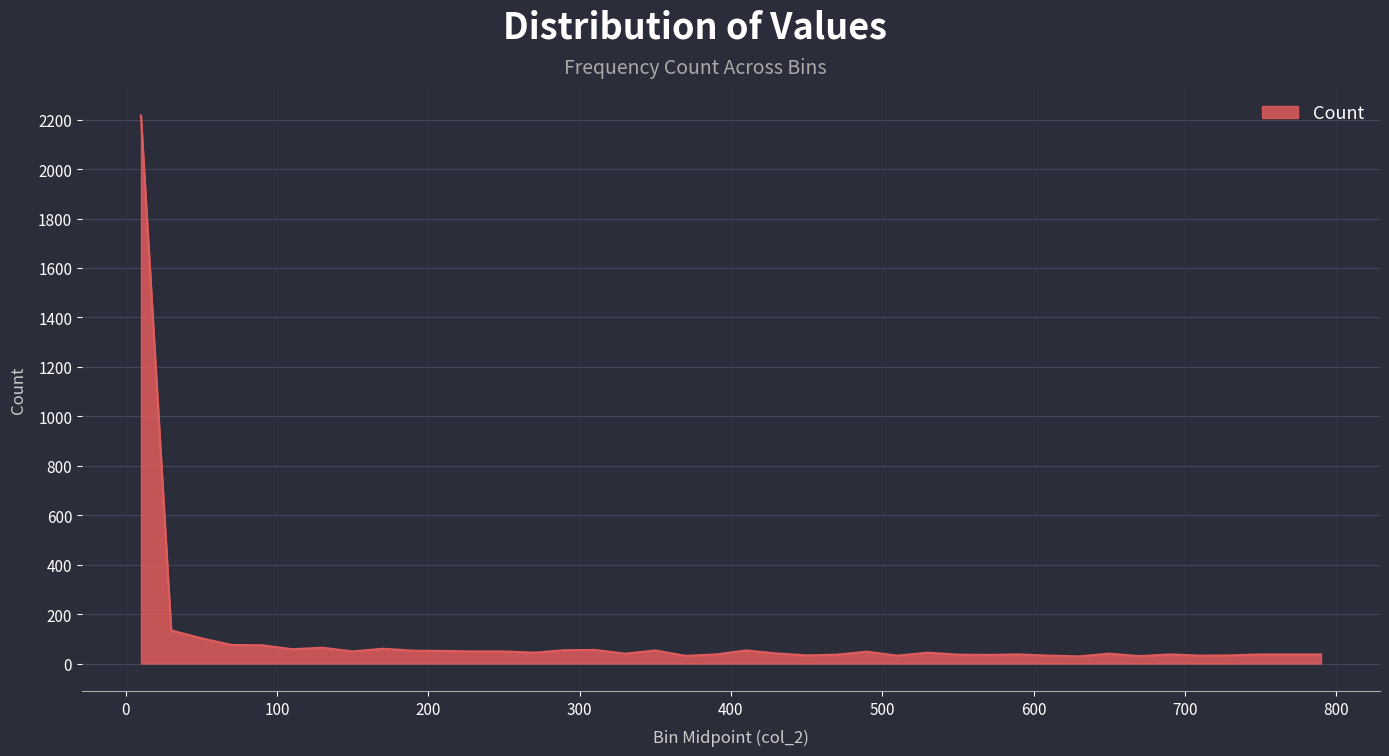

What is the difference between the maximum and minimum values?

2188